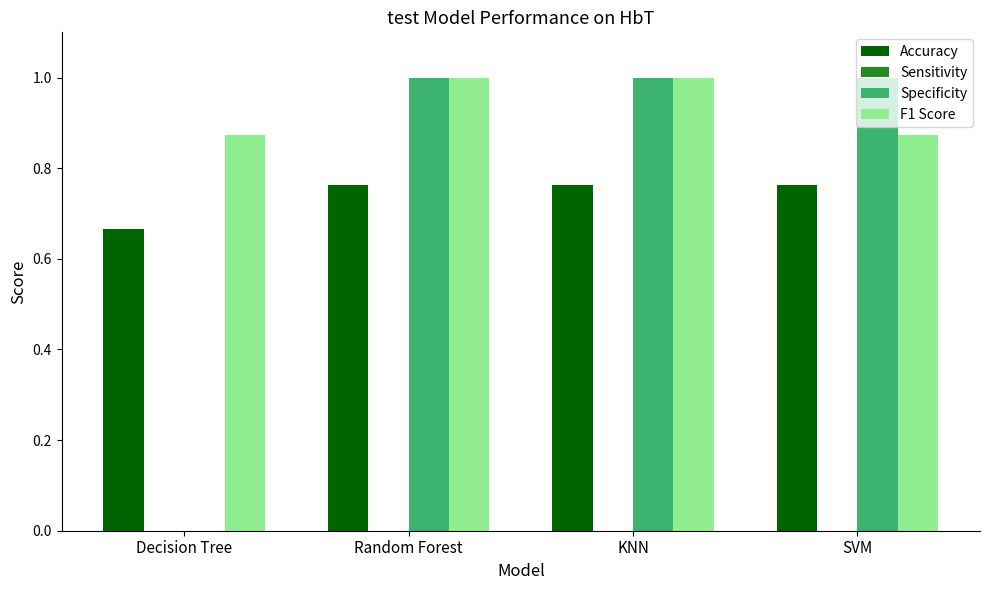

What is the maximum value for F1 Score?

1.0